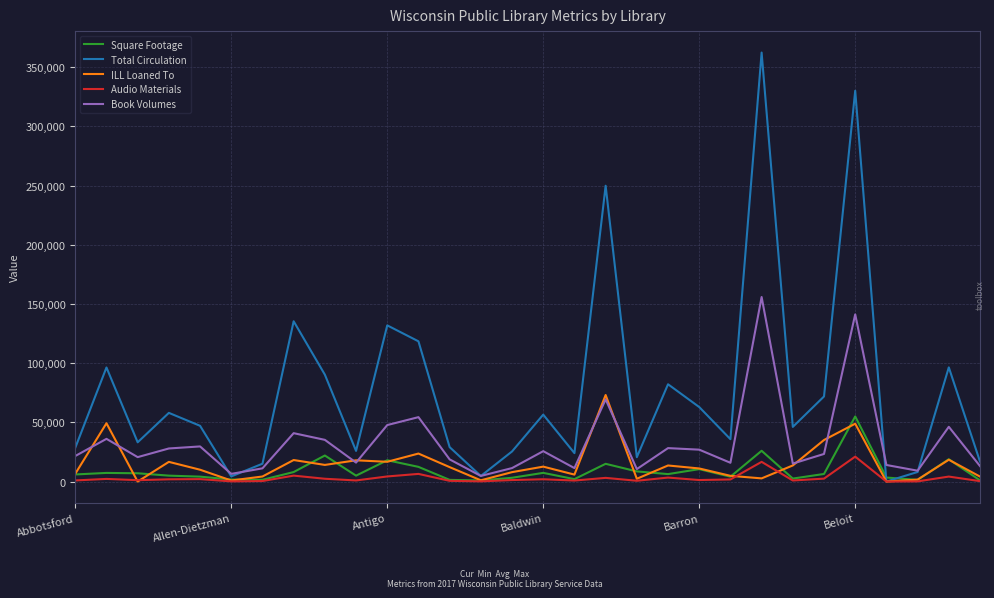

What is the maximum value shown in the chart?

362428